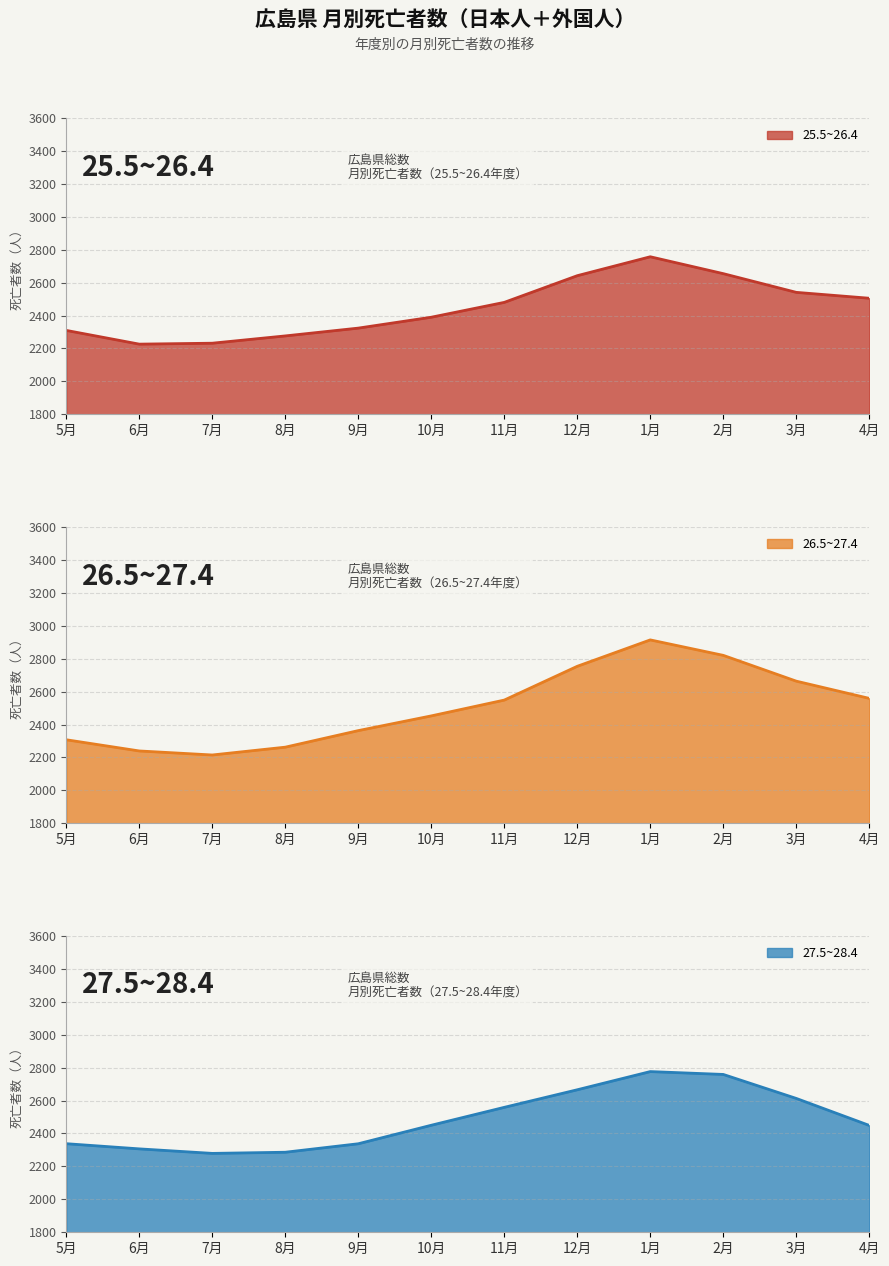

At which label does 26.5~27.4 first exceed 2462?

10月